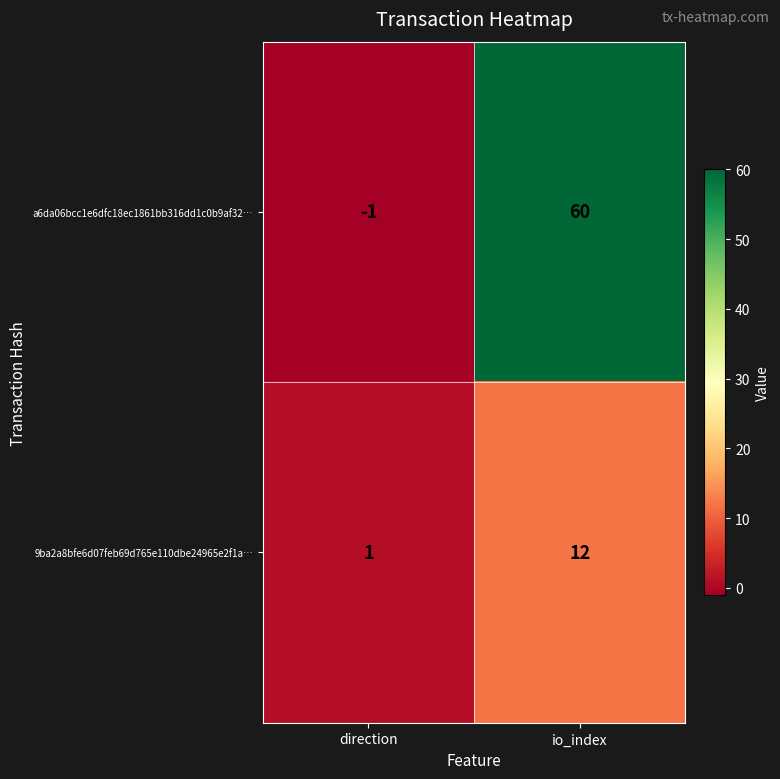

Which category has the lowest value in the 9ba2a8bfe6d07feb69d765e110dbe24965e2f1a… series?

direction